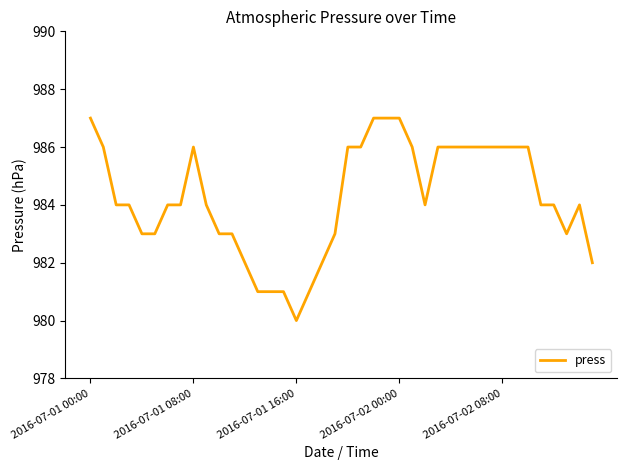

What is the difference between the maximum and minimum values?

7